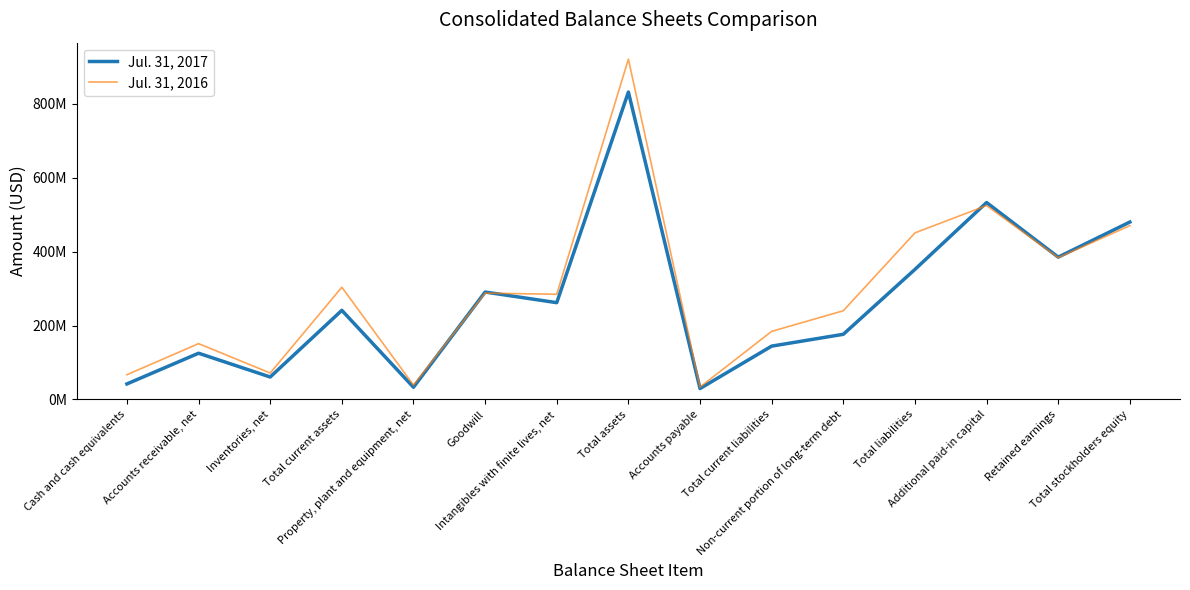

What is the difference between the second highest and second lowest values in the Jul. 31, 2017 series?

500154000